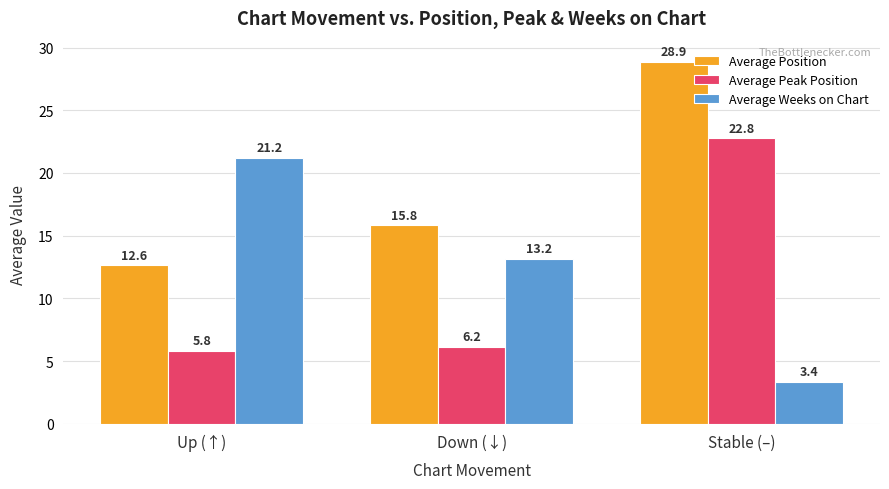

The value of Average Weeks on Chart at Up (↑) is 21.2. True or false?

True